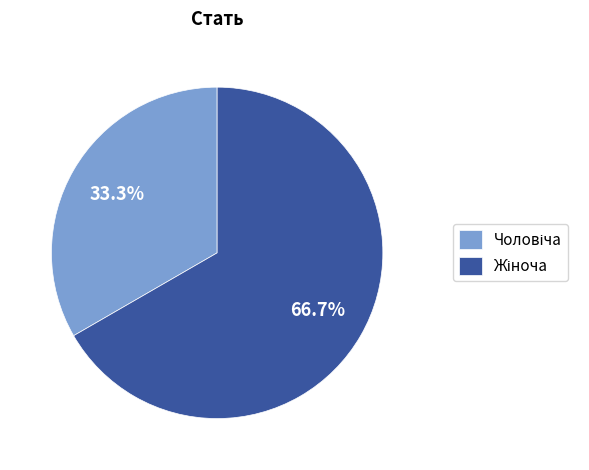

Is there a majority slice in this chart?

Yes